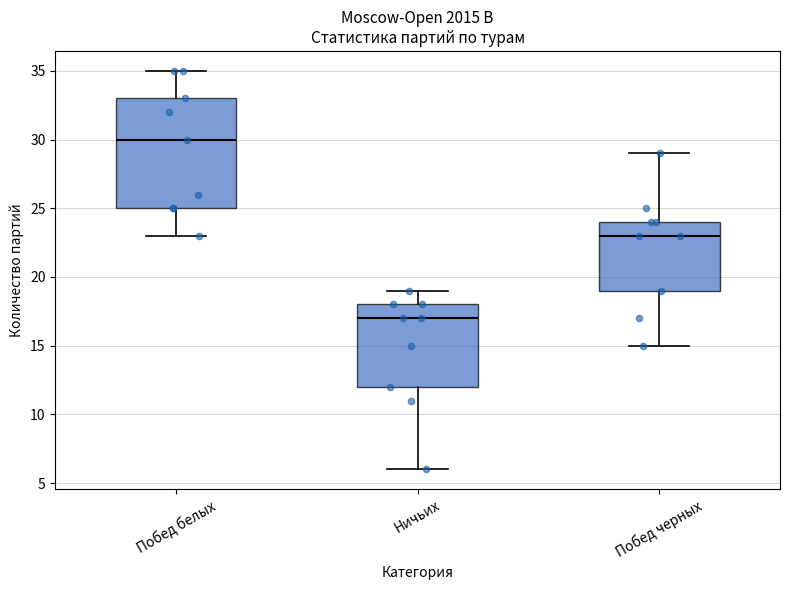

Which box is the tallest, from its lower edge to its upper edge?

Побед белых